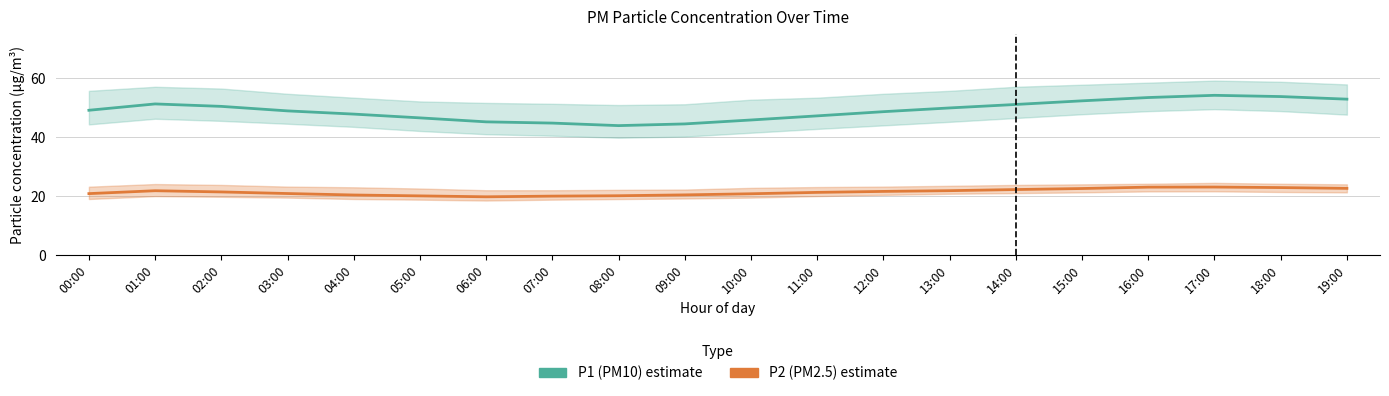

True or false: P2 (PM2.5) has a value of 12.4 at 03:00.

False